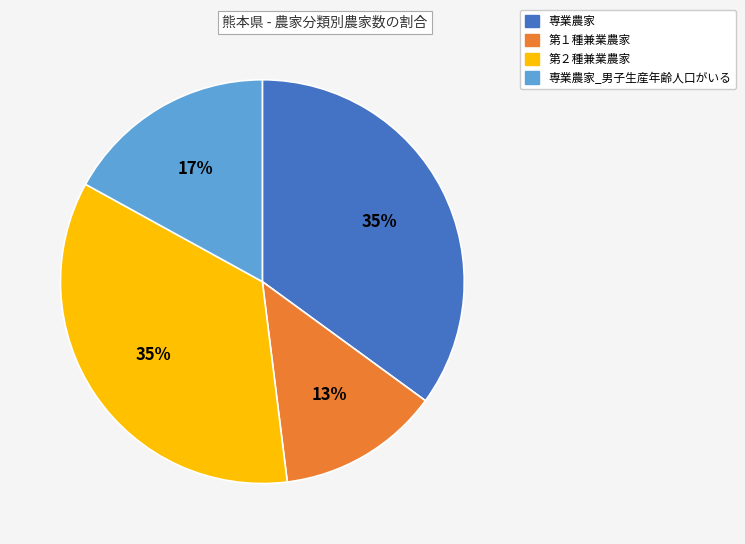

To the nearest percent, what portion does 第２種兼業農家 represent?

35%